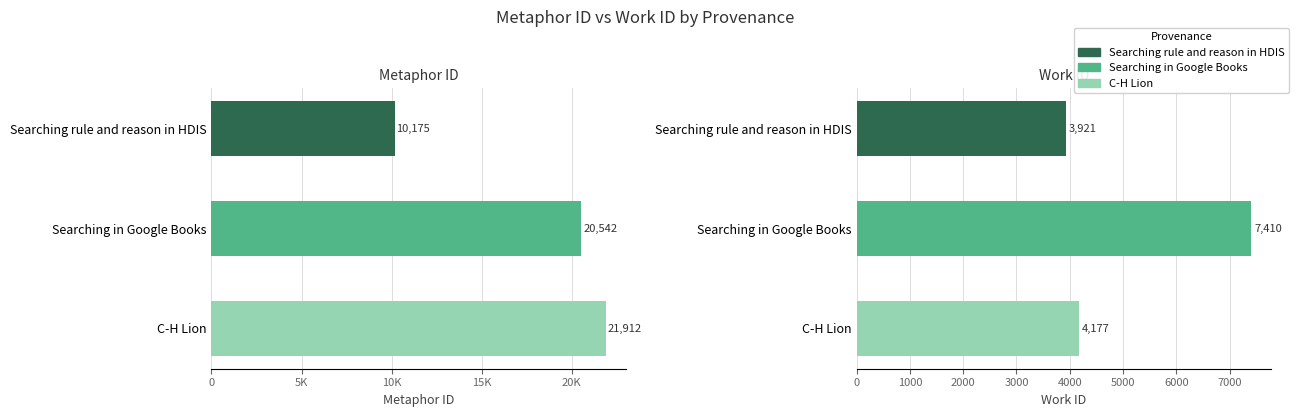

Between 0 and 10K, which is larger?

10K